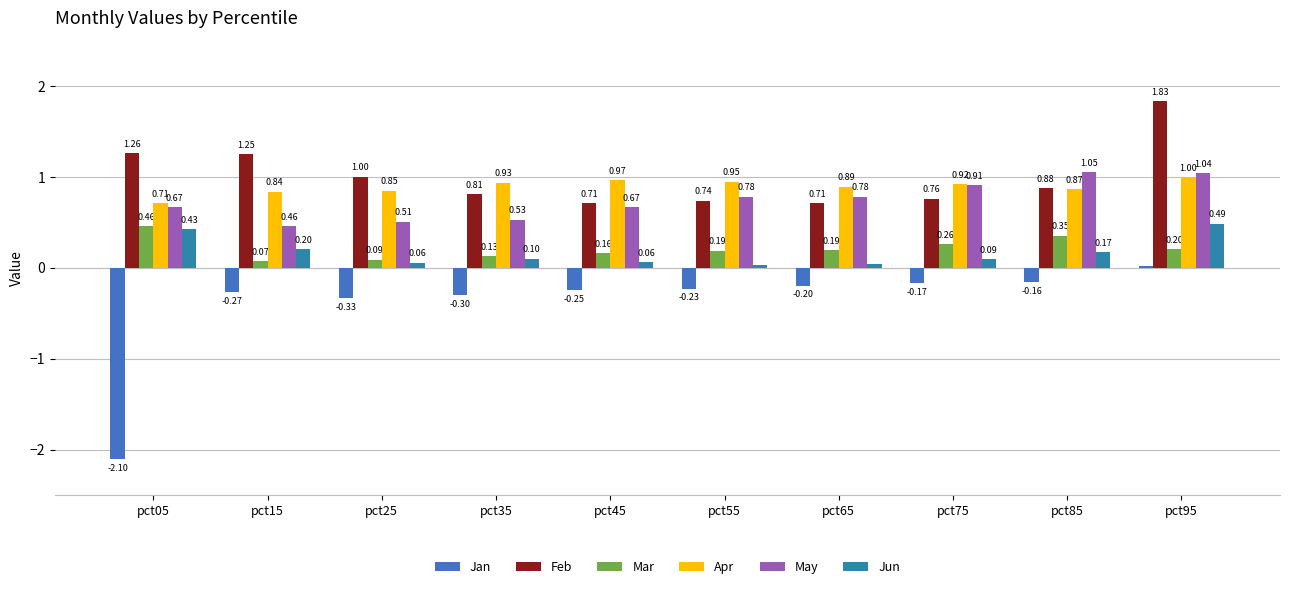

Which category has the lowest value in the May series?

pct15